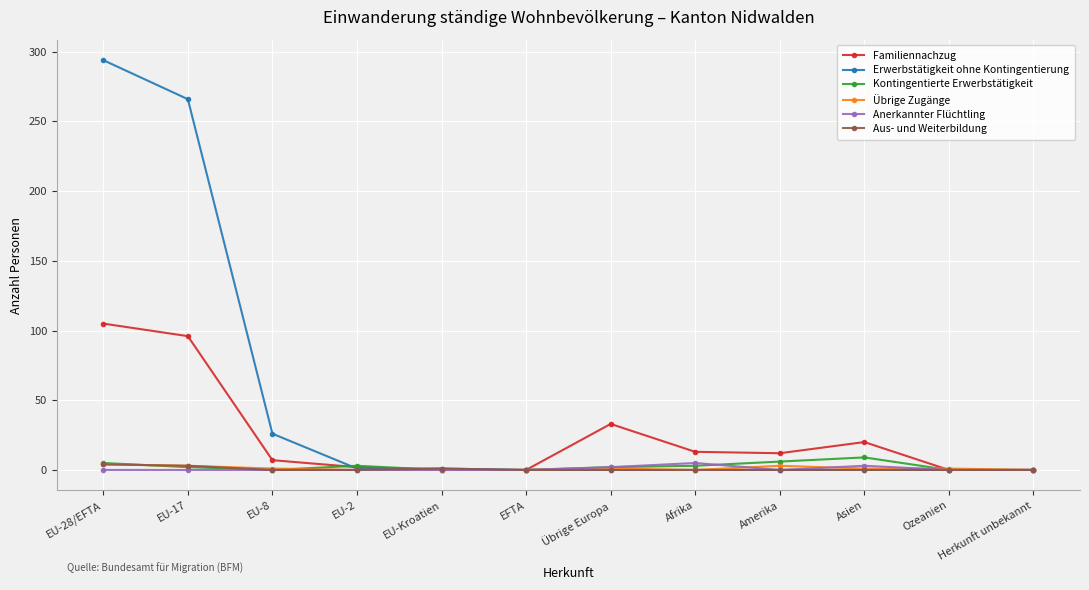

What is the label of the 1st point from the left?

EU-28/EFTA